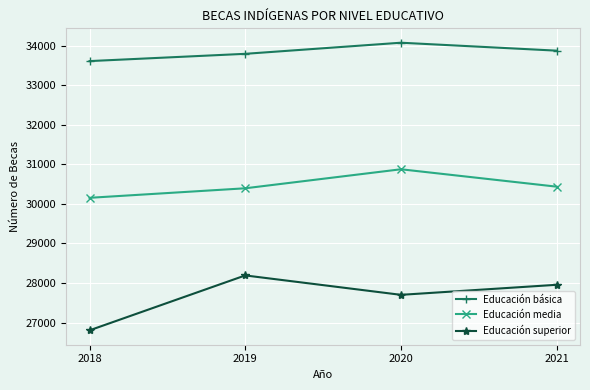

The Educación media series shows 30877 at 2020. True or false?

True